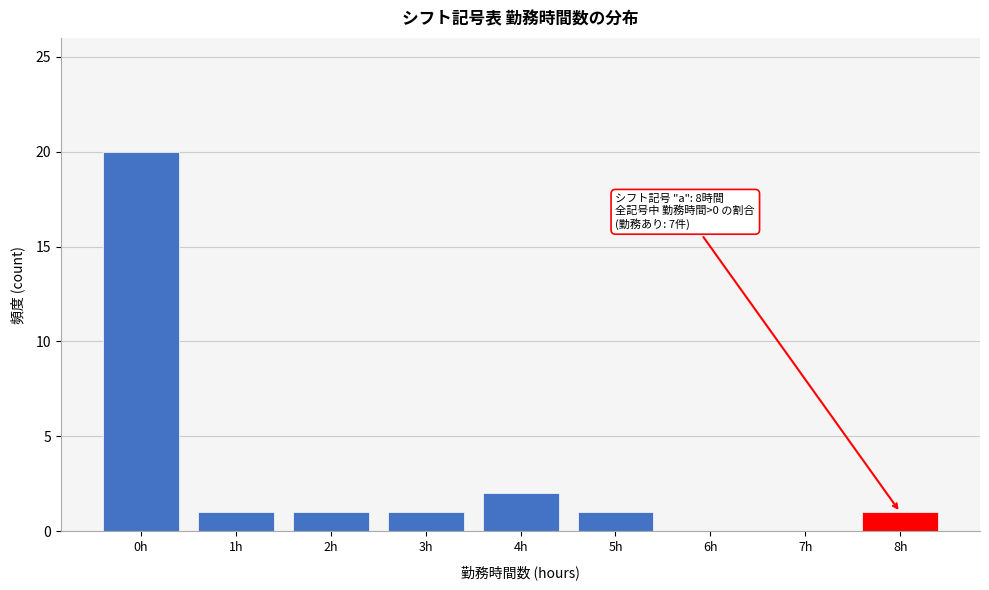

Reading left to right, transcribe all the data shown in this chart.

0h=20	1h=1	2h=1	3h=1	4h=2	5h=1	6h=0	7h=0	8h=1